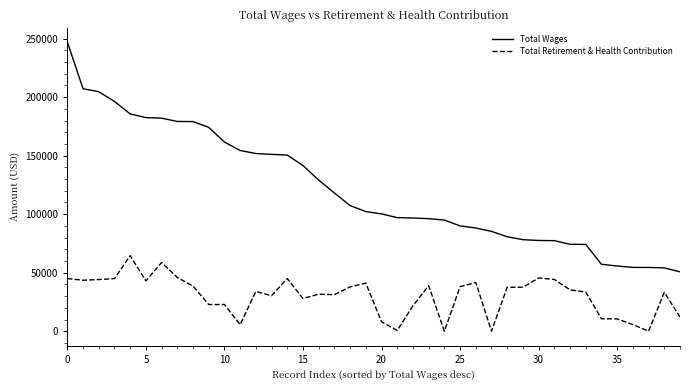

True or false: Total Wages and Total Retirement & Health Contribution cross at least once.

False